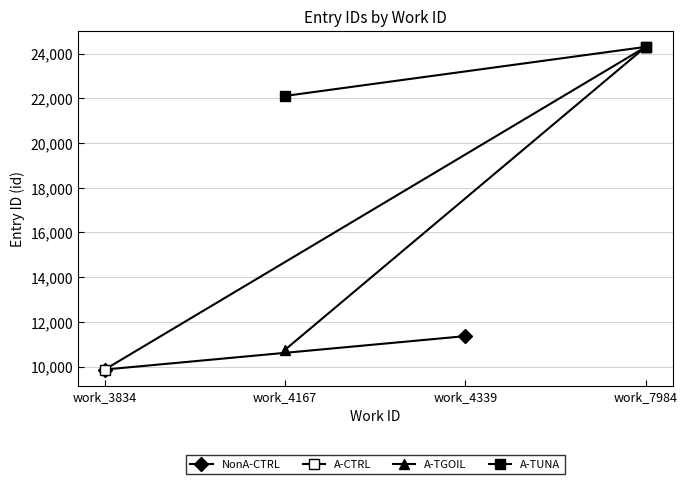

Which series has the largest total across all categories?

A-TUNA